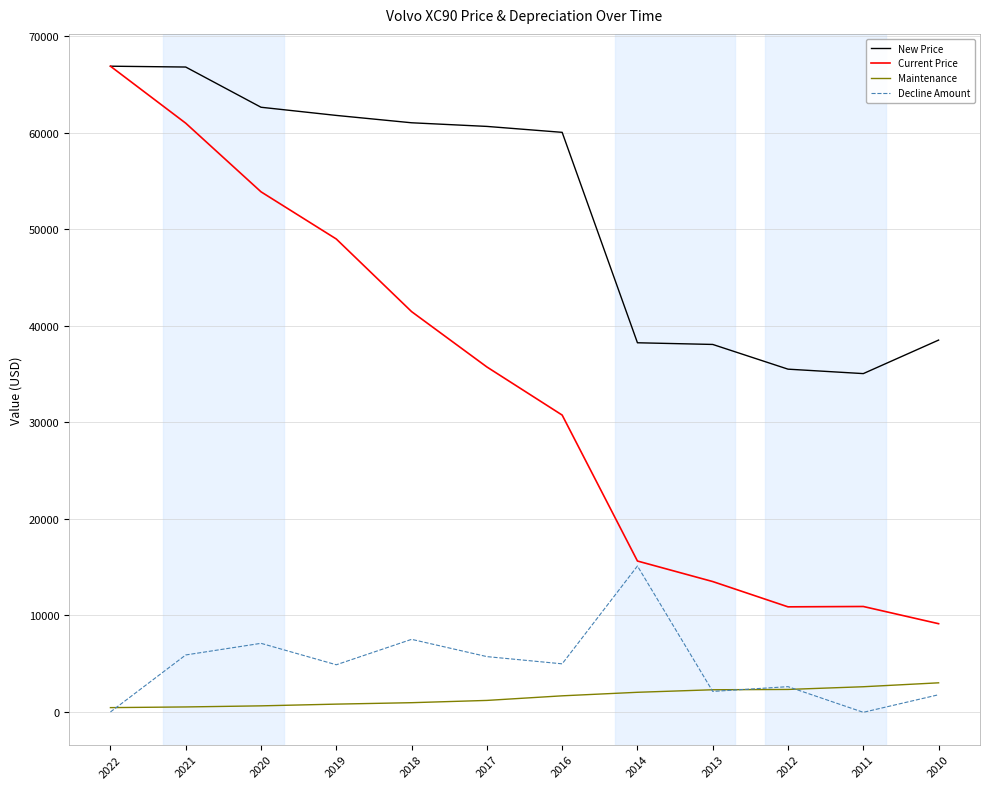

At which label does Decline Amount reach its peak?

2014